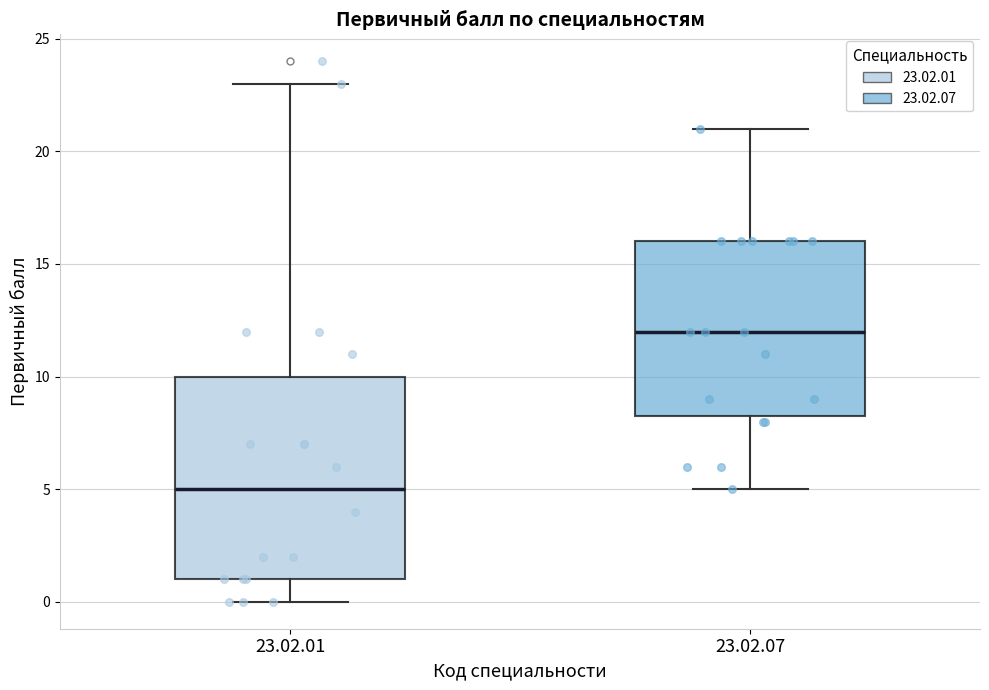

Where is the lower edge of the box for 23.02.07 on the y-axis? The values are not printed on the chart, so give them approximately, as read against the axis.

8.5